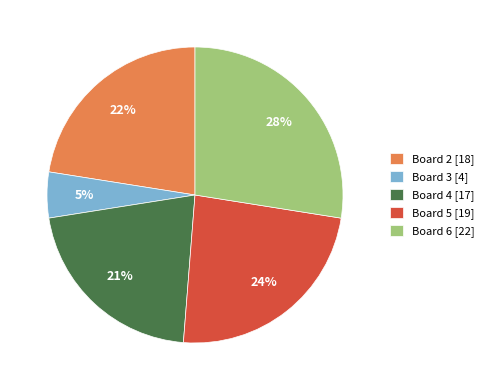

Is there any slice that represents more than half of the pie?

No